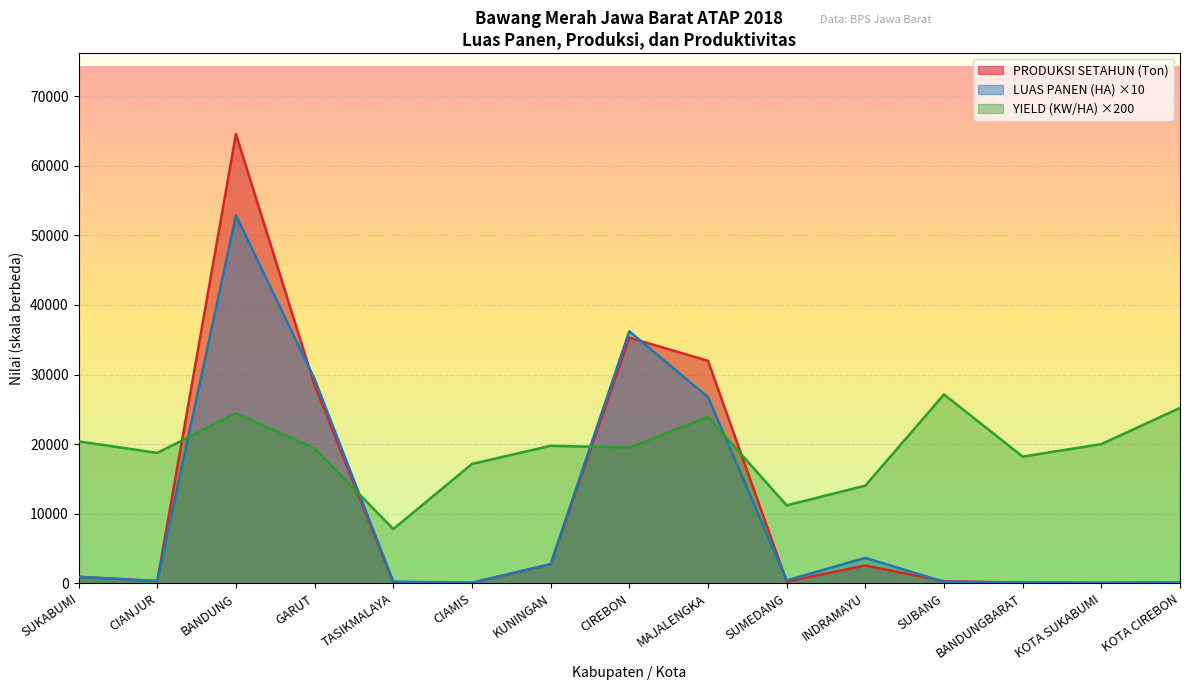

Is it true that PRODUKSI SETAHUN (Ton) equals 1201.4 at KUNINGAN?

False